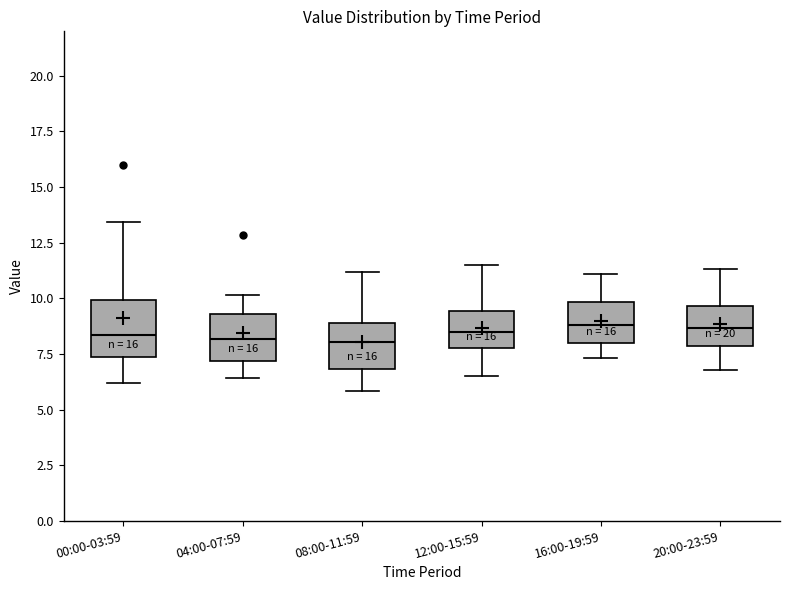

Reading left to right, read every box against the y-axis: the position of its median line, the range the box covers, and the ends of its whiskers. The values are not printed on the chart, so give them approximately, as read against the axis.

00:00-03:59: median 8.5, box 7.5 to 10.0, whiskers 6.0 to 13.5
04:00-07:59: median 8.0, box 7.0 to 9.5, whiskers 6.5 to 10.0
08:00-11:59: median 8.0, box 7.0 to 9.0, whiskers 6.0 to 11.0
12:00-15:59: median 8.5, box 8.0 to 9.5, whiskers 6.5 to 11.5
16:00-19:59: median 9.0, box 8.0 to 10.0, whiskers 7.5 to 11.0
20:00-23:59: median 8.5, box 8.0 to 9.5, whiskers 7.0 to 11.5